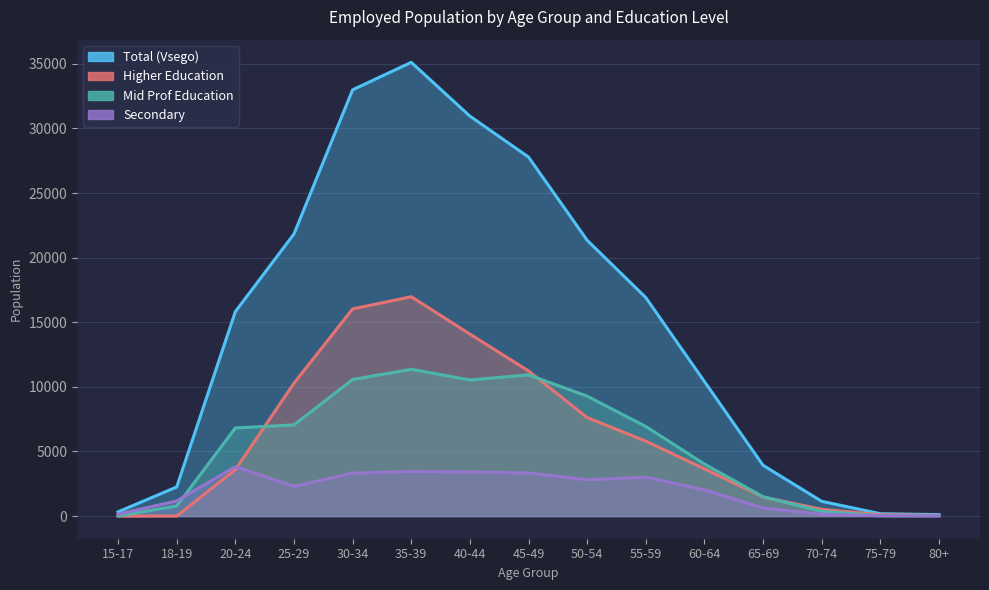

Is the value of Higher Education at 65-69 greater than the value of Secondary at 80+?

Yes